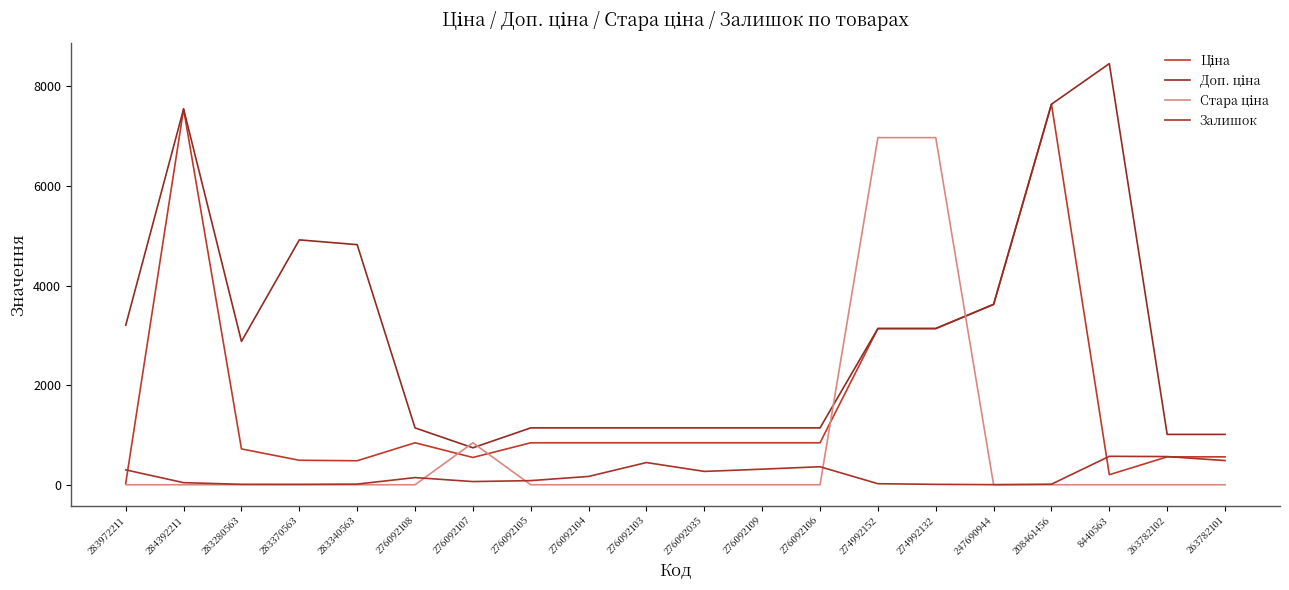

At which label does Залишок first exceed 144?

283972211